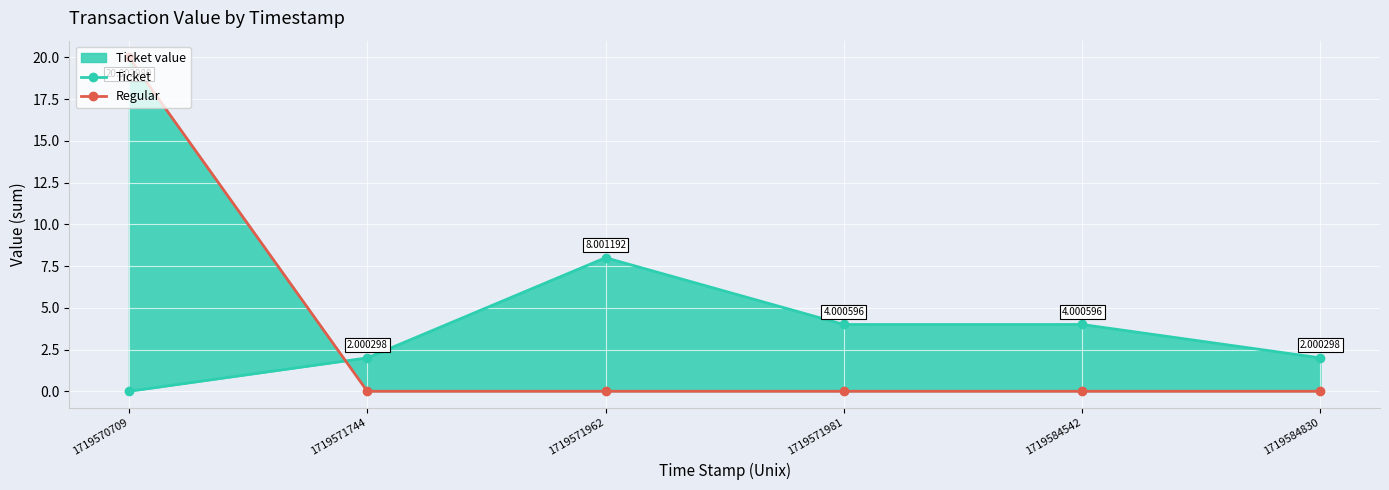

Which series has the largest total across all categories?

Regular